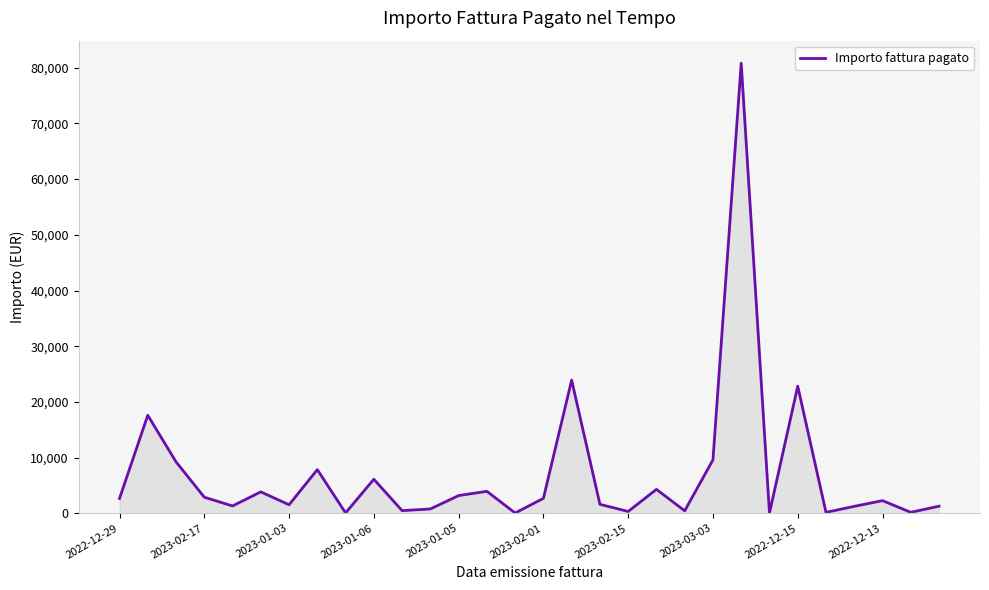

What is the difference between the maximum and minimum values?

80779.1